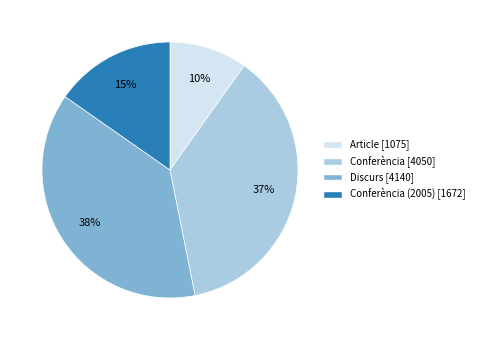

Does any single category account for the majority?

No